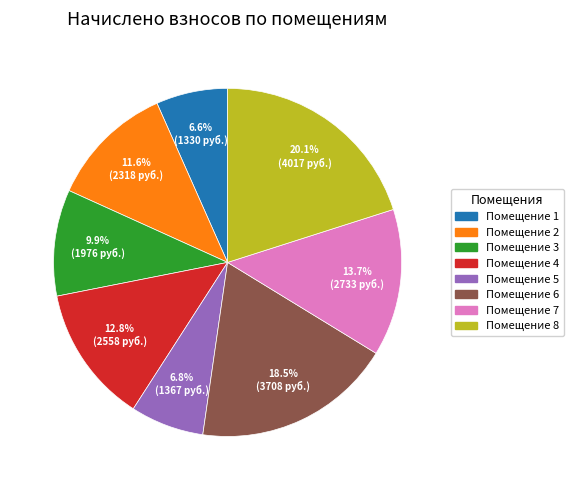

Is there any slice that represents more than half of the pie?

No